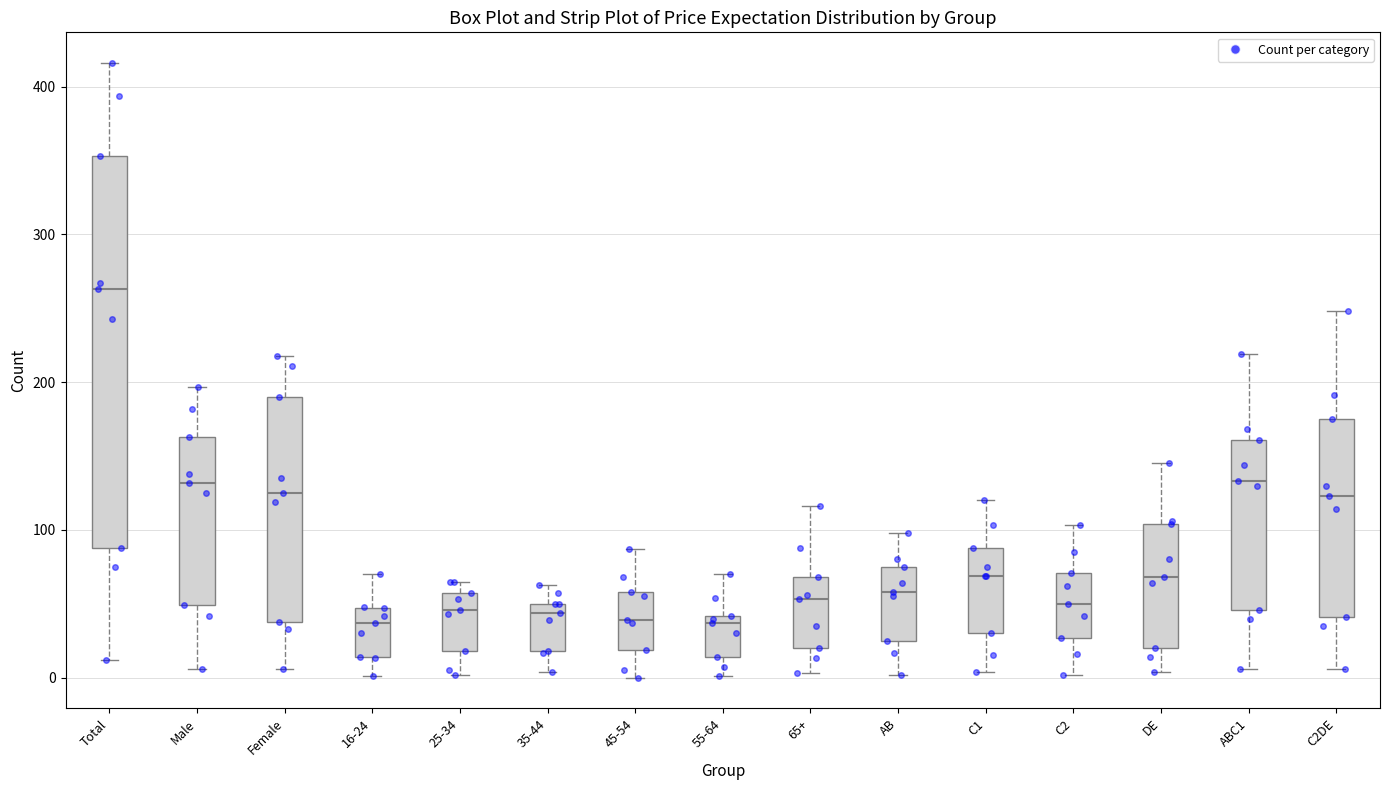

Where does the lower whisker of the box for Male end on the y-axis? The values are not printed on the chart, so give them approximately, as read against the axis.

10